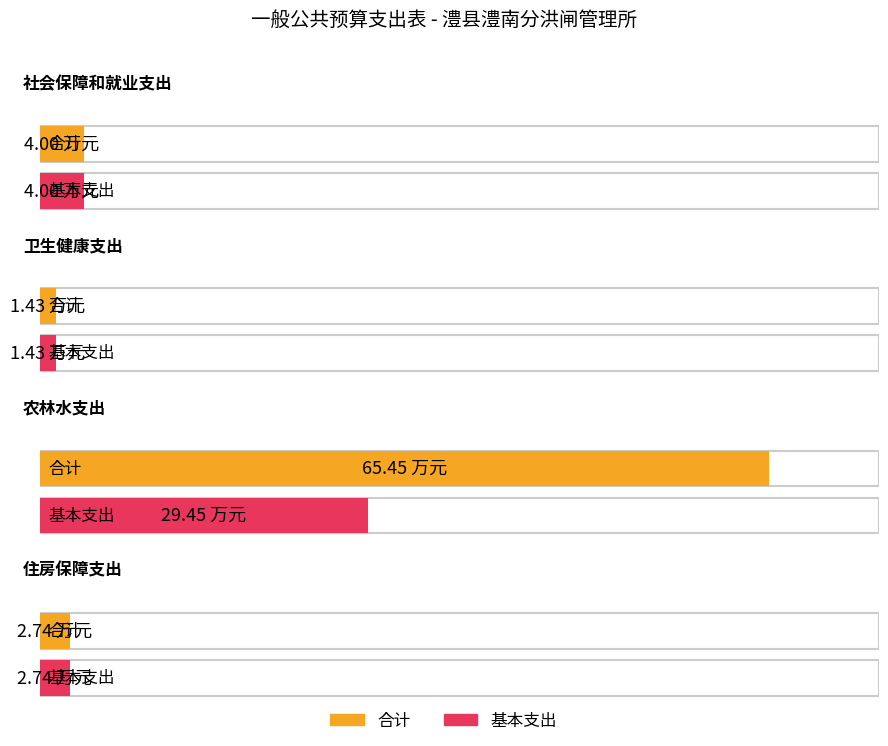

Reading left to right, extract all data points from this chart.

合计: 4.0	1.4	65.4	2.7
基本支出: 4.0	1.4	29.4	2.7